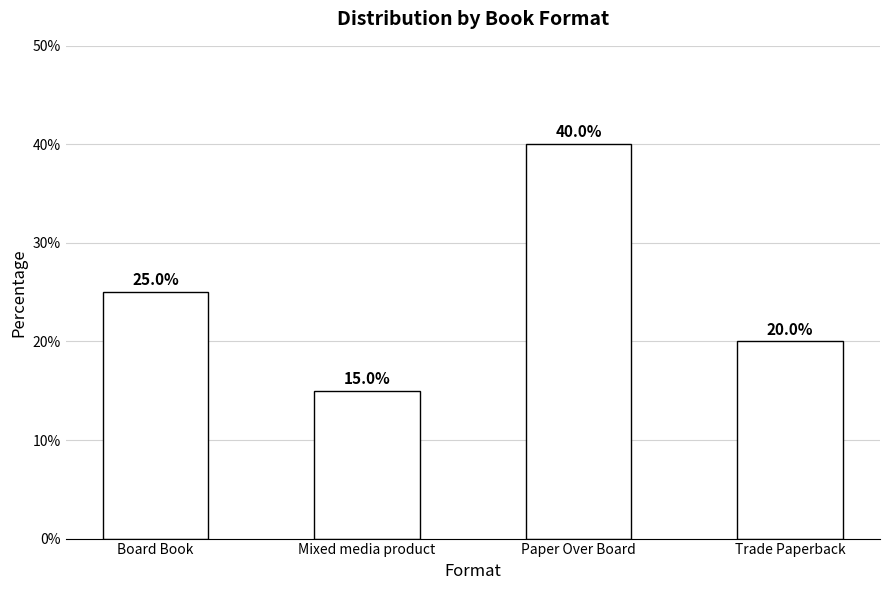

Is it true that the value at Paper Over Board is 19?

False